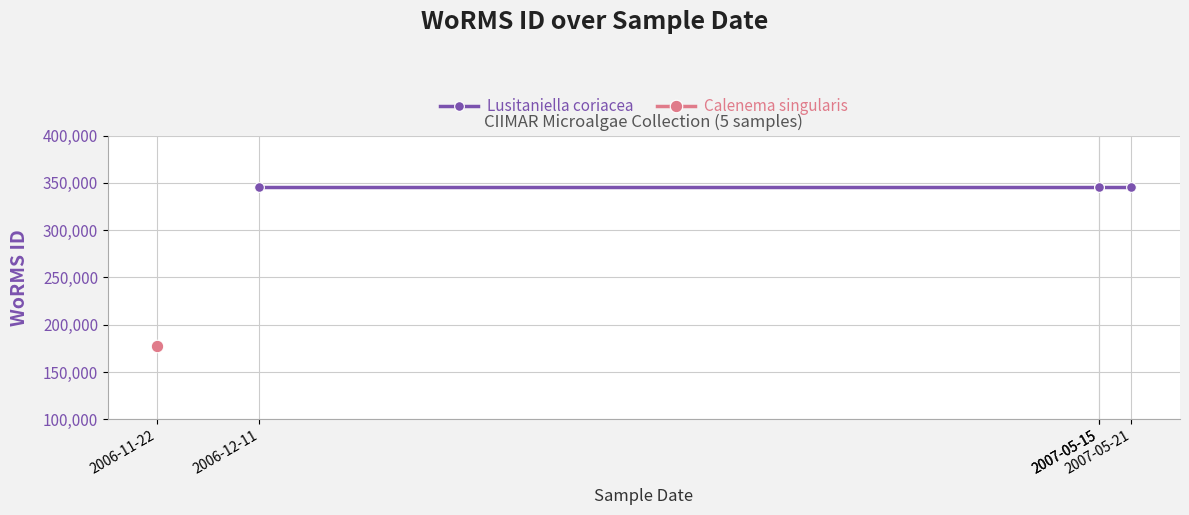

List the labels in order of value, largest first.

2006-12-11, 2007-05-15, 2007-05-15, 2007-05-21, 2006-11-22